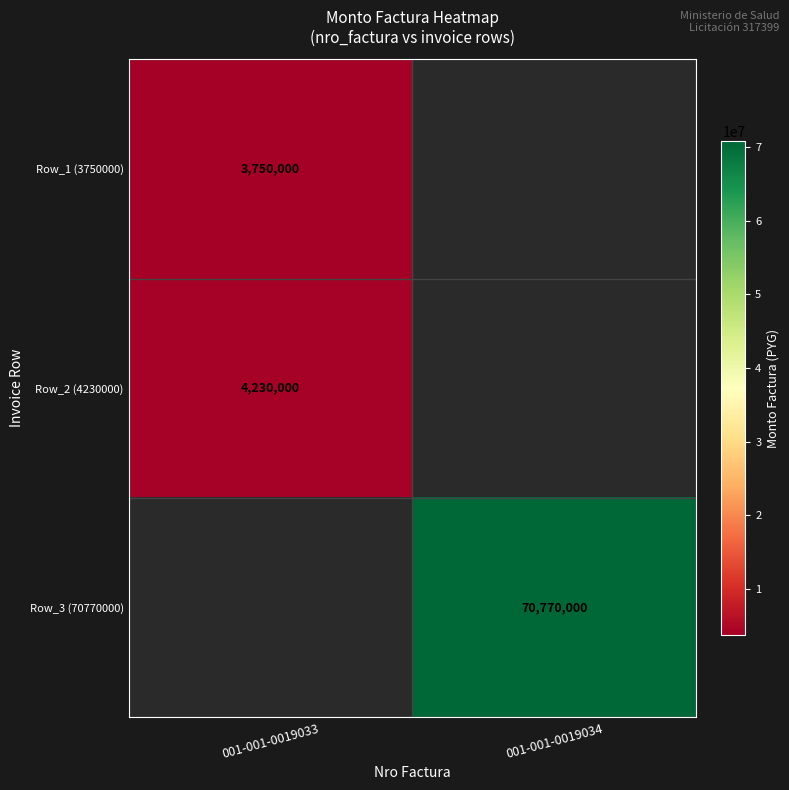

True or false: Row_2 (4230000) has a value of 2234978.6 at 001-001-0019033.

False